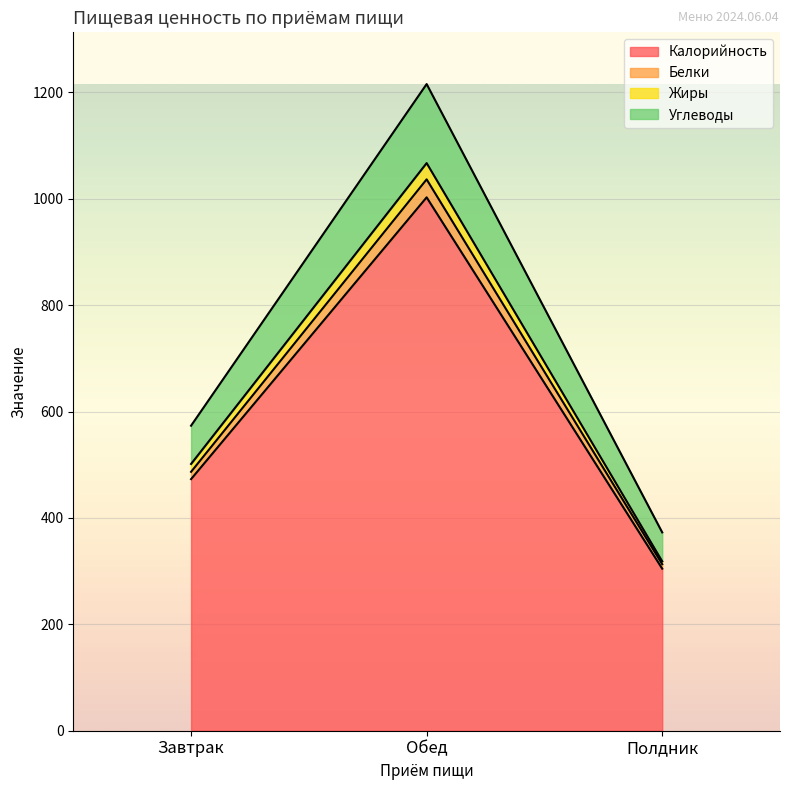

Which category has the highest value in the Жиры series?

Обед